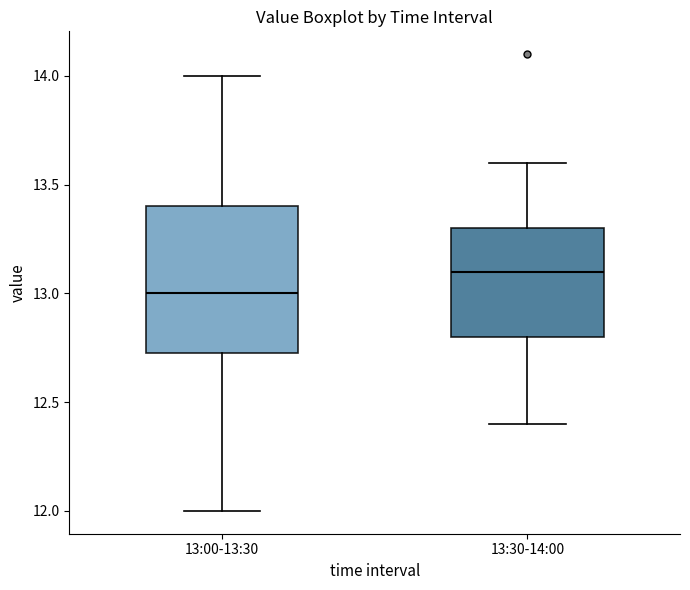

Which box is the tallest, from its lower edge to its upper edge?

13:00-13:30